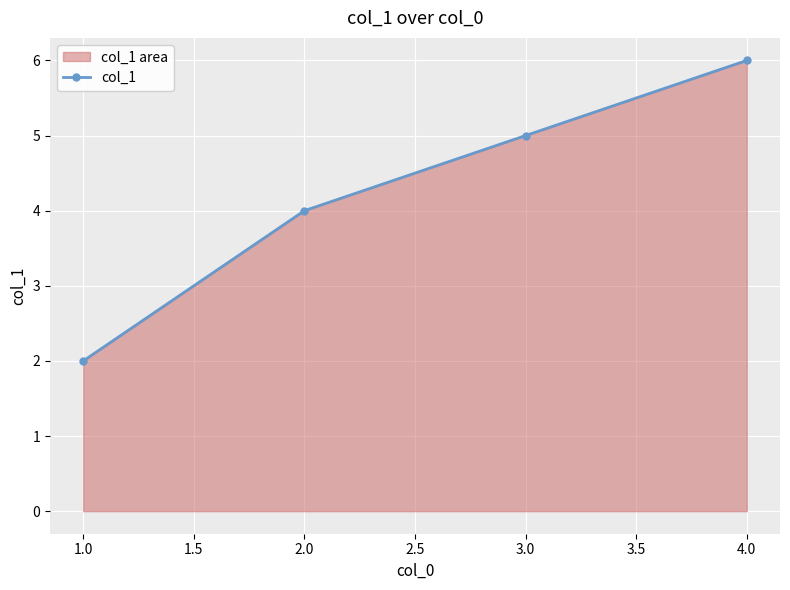

Reading left to right, extract all data points from this chart.

2	4	5	6